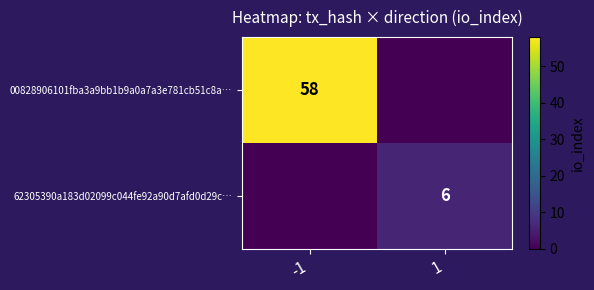

Is the value of 62305390a183d02099c044fe92a90d7afd0d29c… at 1 greater than the value of 00828906101fba3a9bb1b9a0a7a3e781cb51c8a… at -1?

No